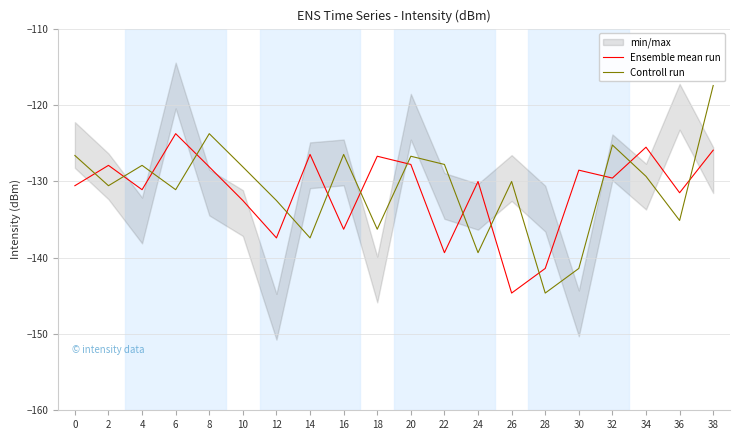

In Ensemble mean run, how many points are lower than both neighbors (excluding endpoints)?

7